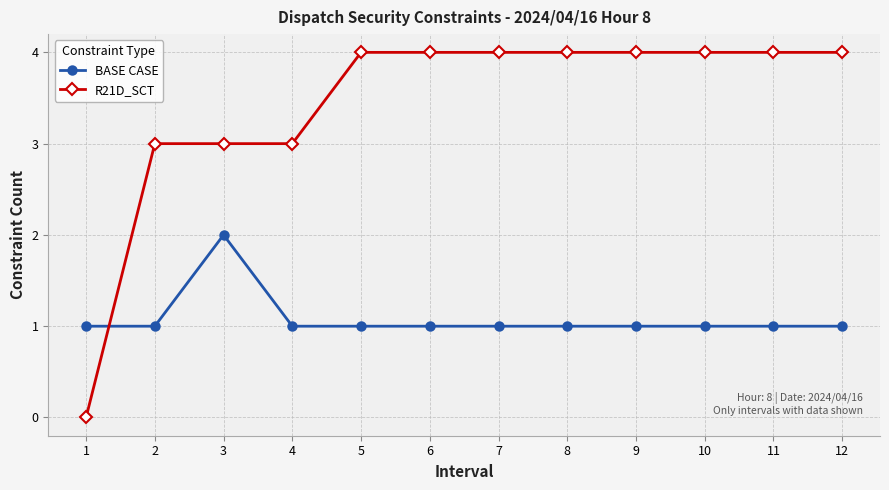

Where is the first local maximum for BASE CASE?

3